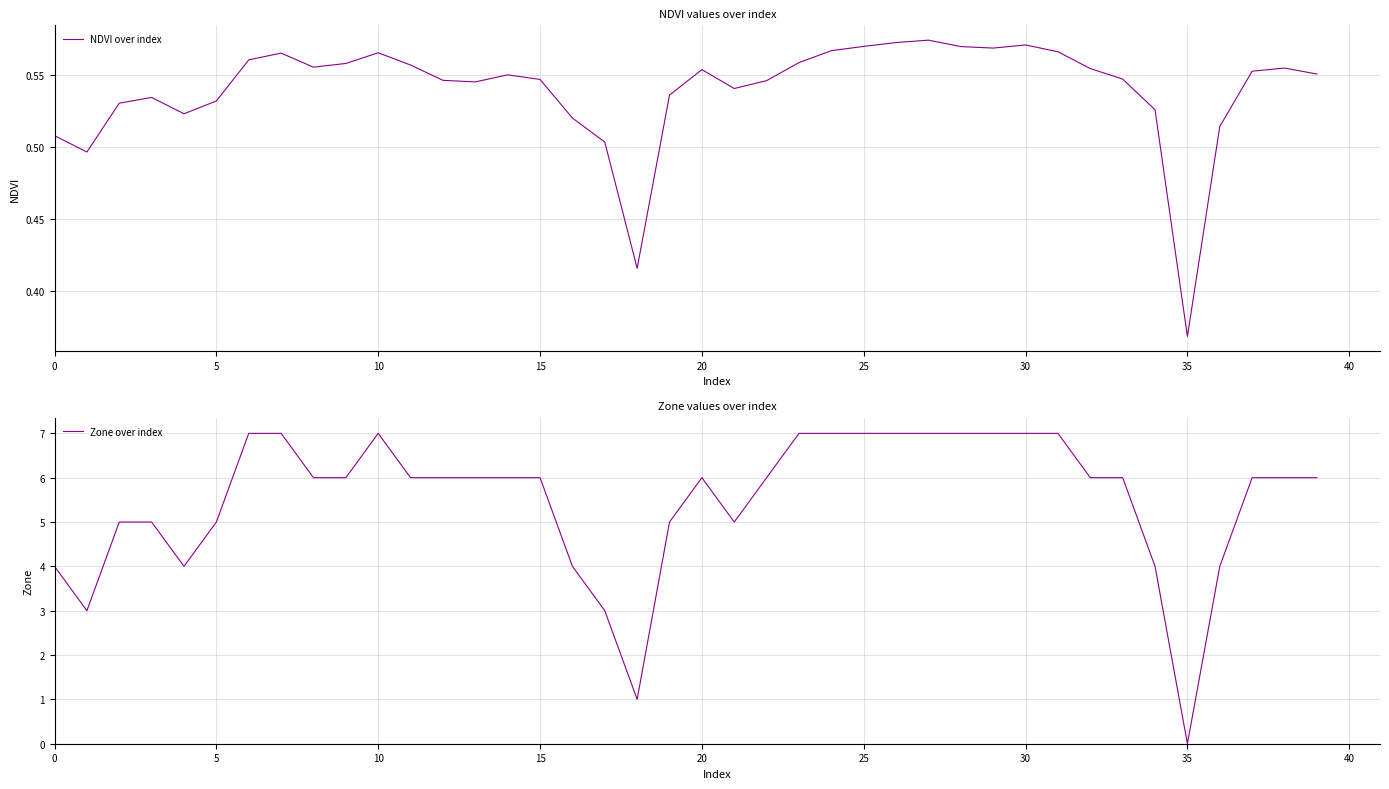

Count the Zone over index values in the range 5 to 7.

31